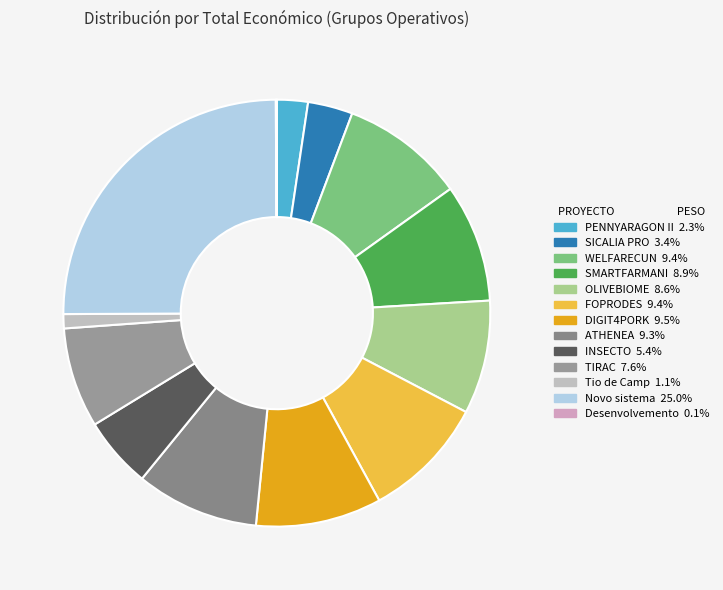

Rank the categories by value from lowest to highest.

Desenvolvemento, Tio de Camp, PENNYARAGON II, SICALIA PRO, INSECTO, TIRAC, OLIVEBIOME, SMARTFARMANI, ATHENEA, WELFARECUN, FOPRODES, DIGIT4PORK, Novo sistema